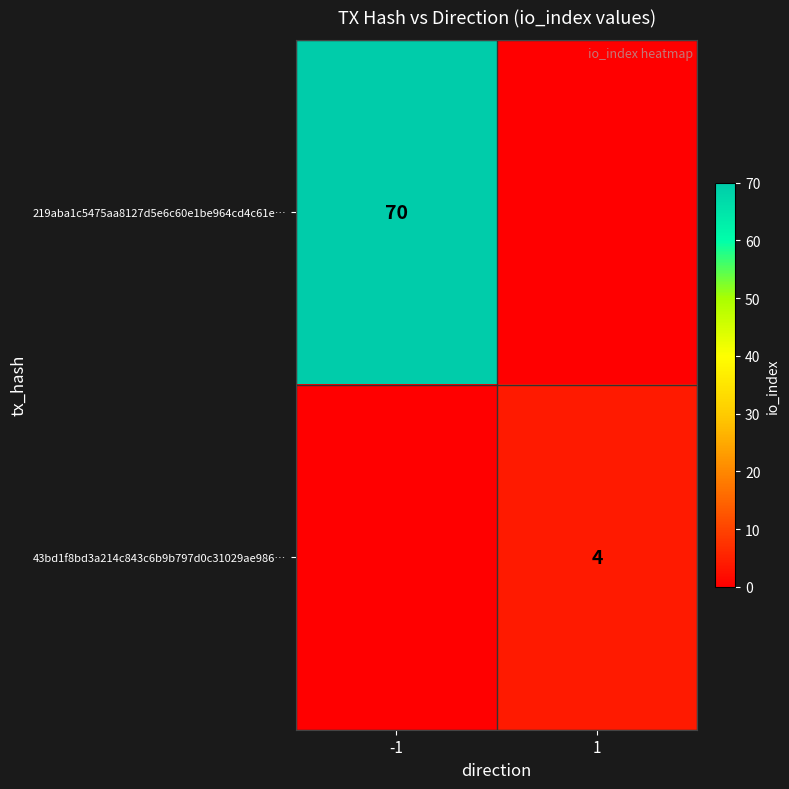

Is it true that 43bd1f8bd3a214c843c6b9b797d0c31029ae986… equals 4 at 1?

True